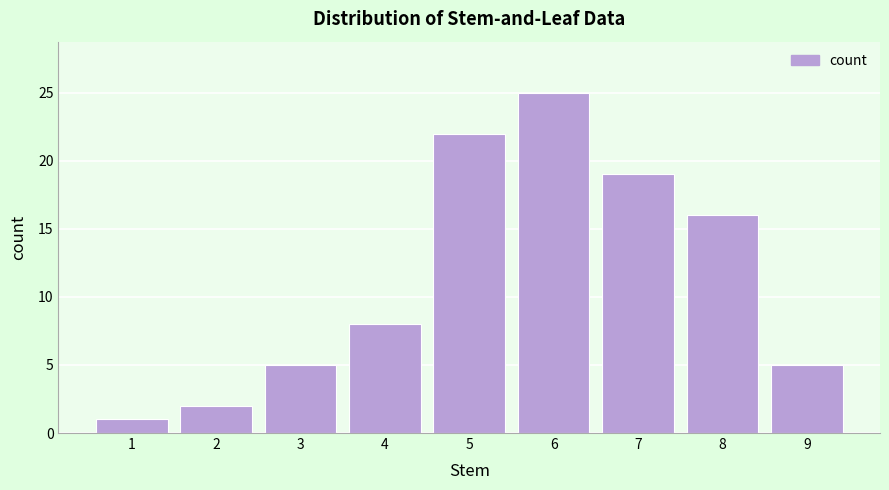

Reading right to left, transcribe all the data shown in this chart.

9=5	8=16	7=19	6=25	5=22	4=8	3=5	2=2	1=1